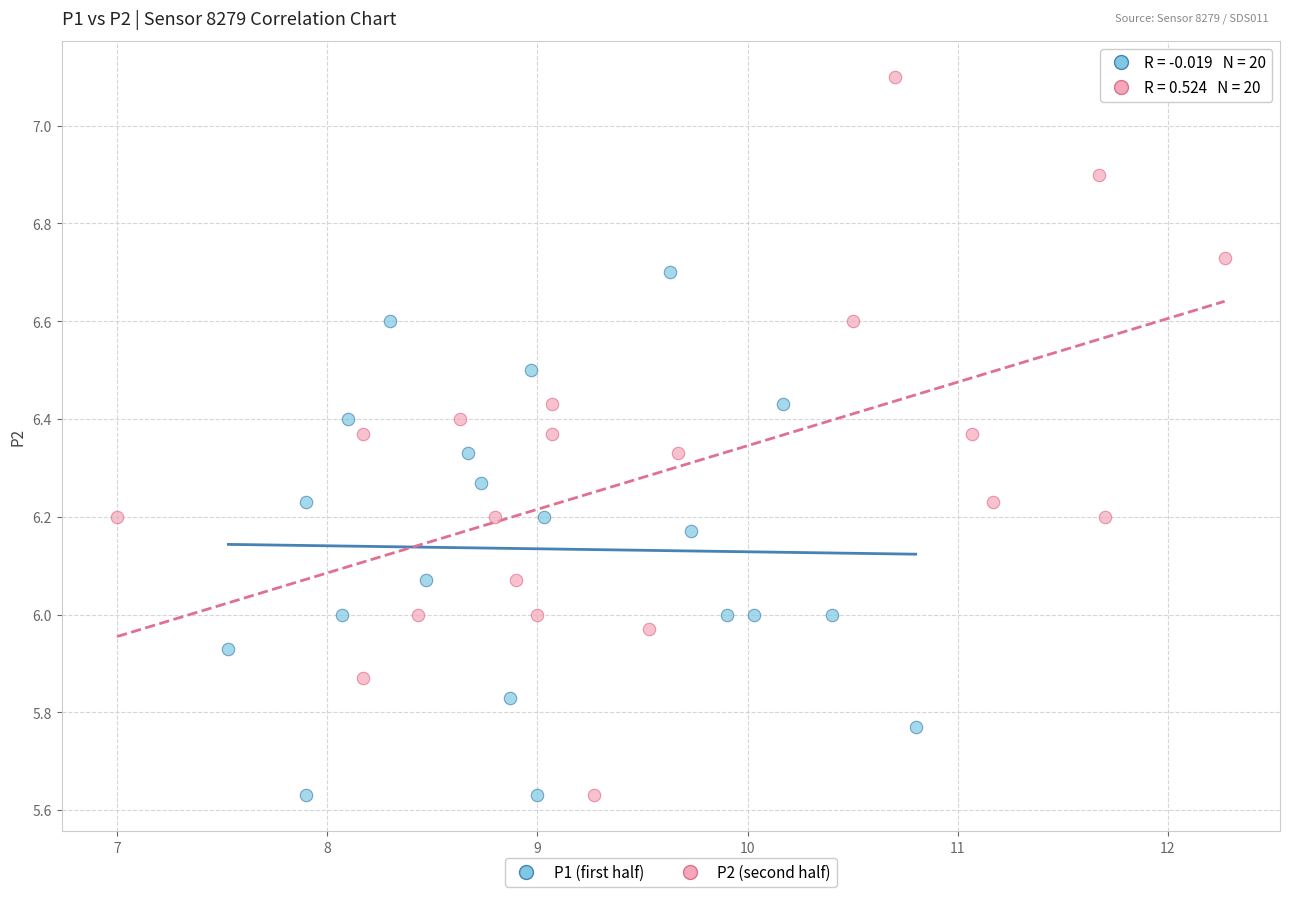

Which series reaches the maximum Y coordinate?

P2 (second half)